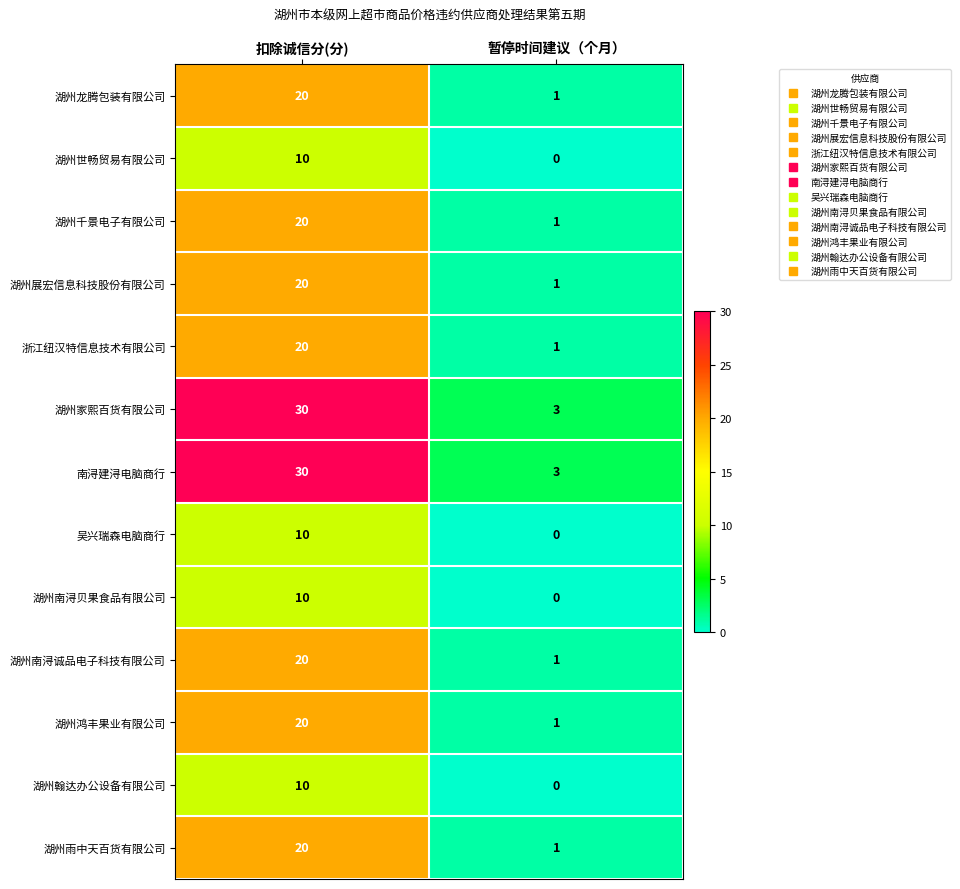

What is the sum of all 湖州家熙百货有限公司 values?

33